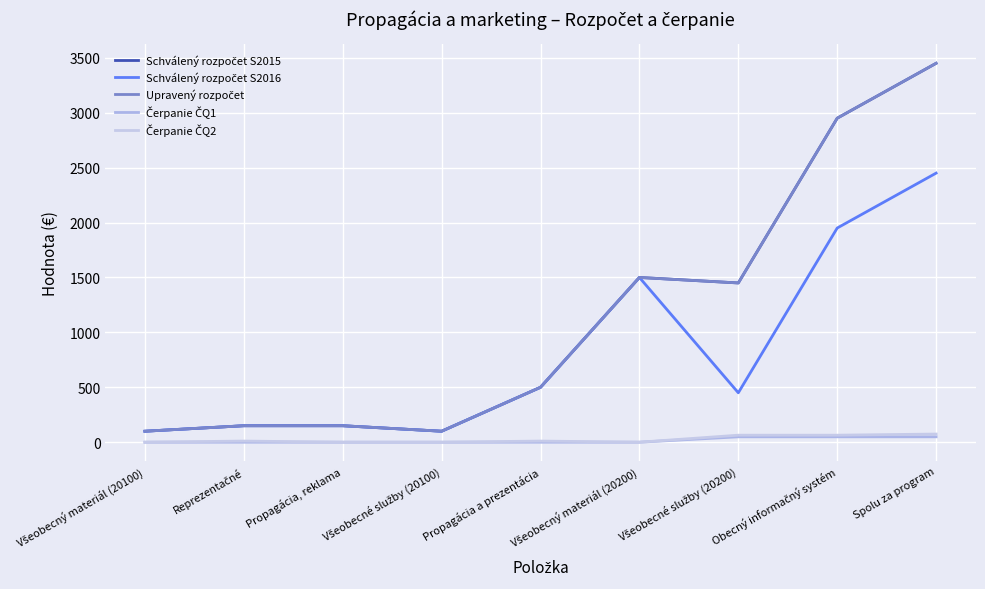

Is the value of Čerpanie ČQ2 at Propagácia, reklama greater than the value of Schválený rozpočet S2015 at Všeobecné služby (20200)?

No